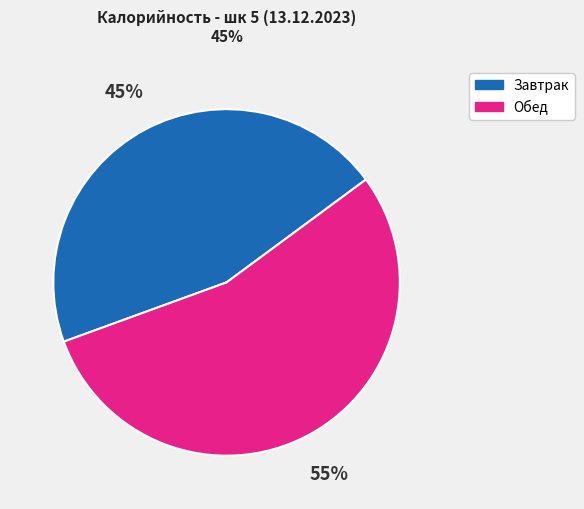

How many segments does this pie chart have?

2